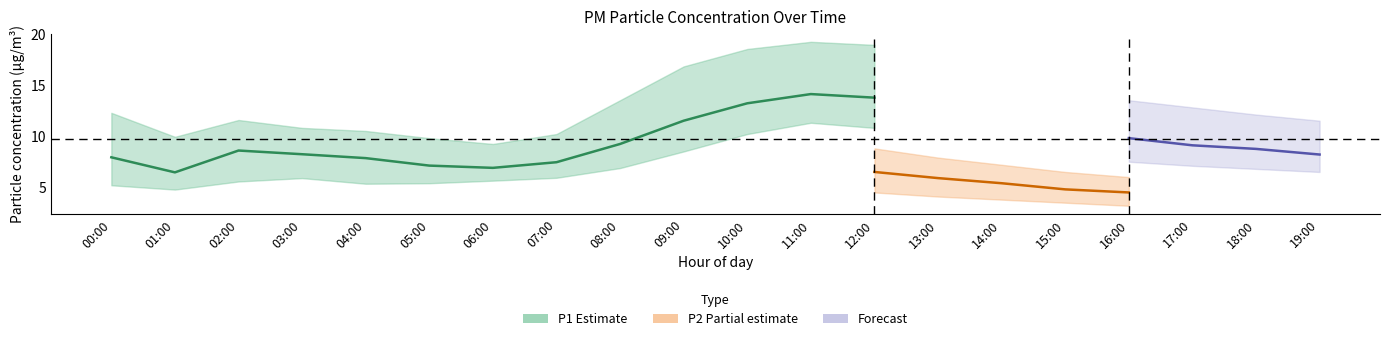

How many interior local valleys does the P1_upper series have?

2